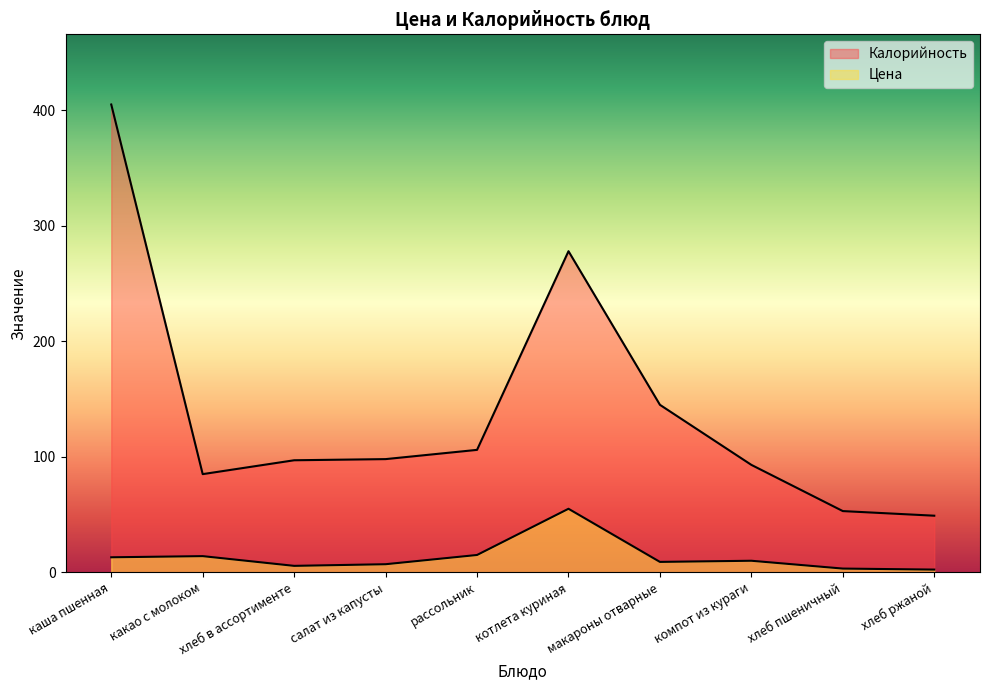

Where is the first local minimum for Цена?

хлеб в ассортименте